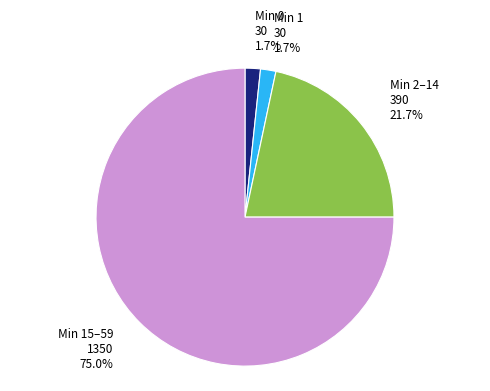

Is Min 2–14 the majority of the pie?

No